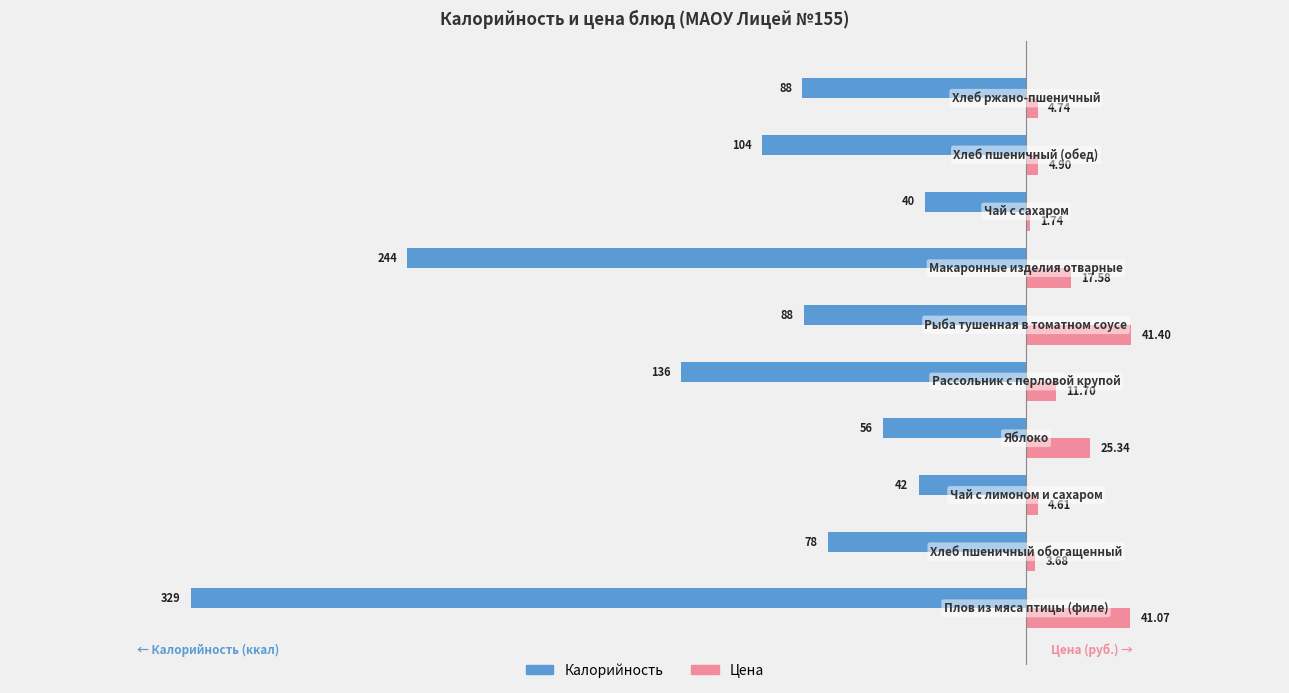

List the series in order of their peak value, lowest first.

Калорийность, Цена